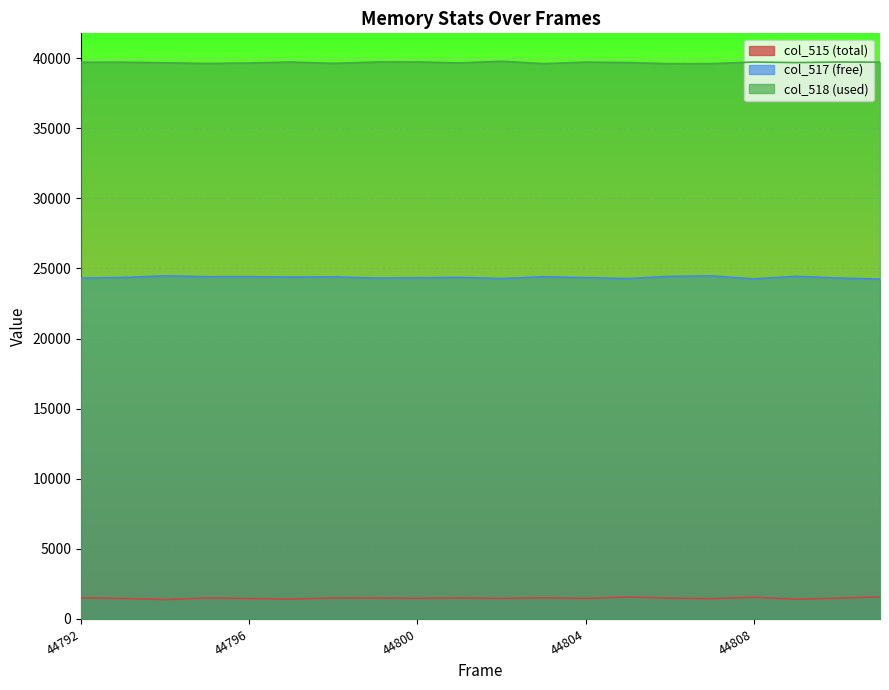

What is the total value across all series at 44801?

65535